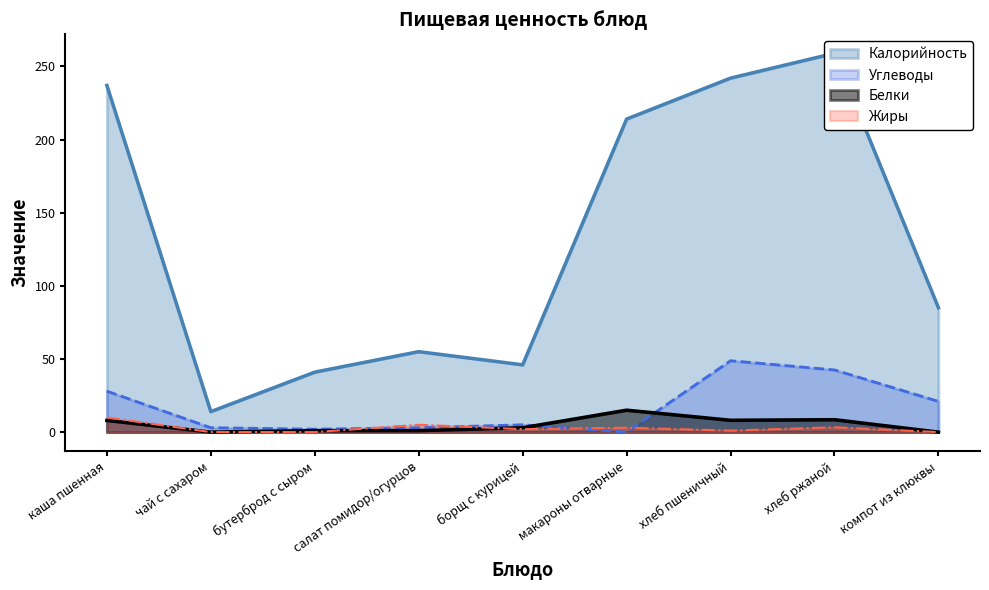

Where is the first local maximum for Углеводы?

борщ с курицей